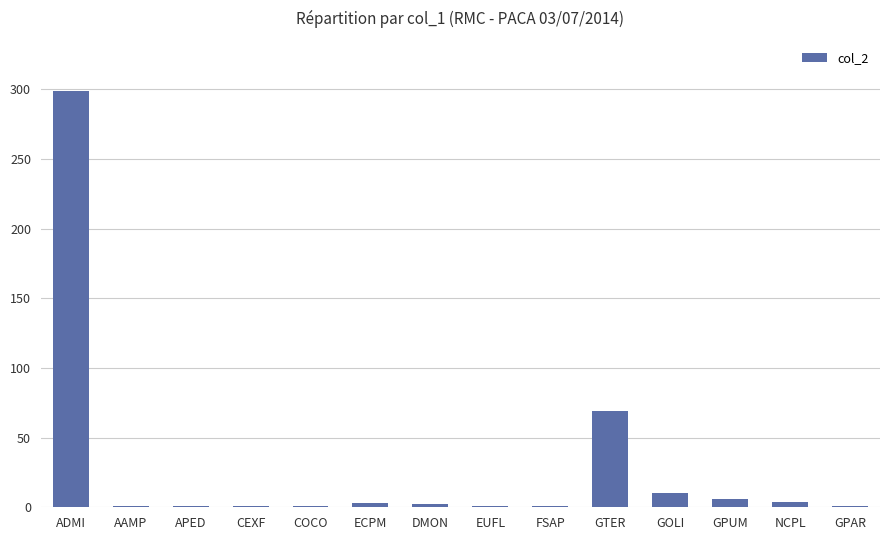

At which label is the value closest to 150?

GTER